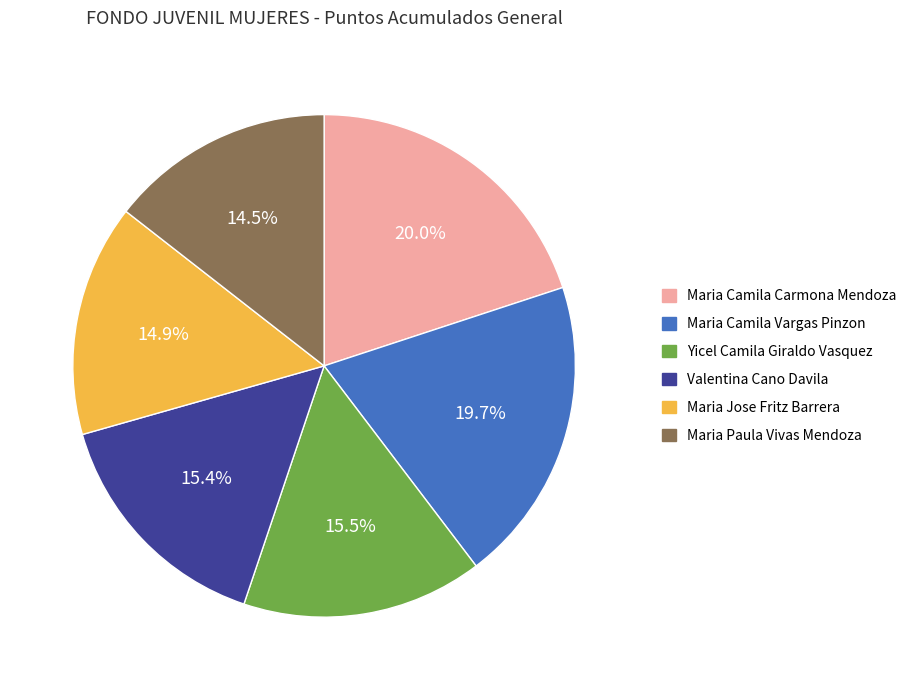

How much of the chart is everything except Maria Jose Fritz Barrera?

85.1%